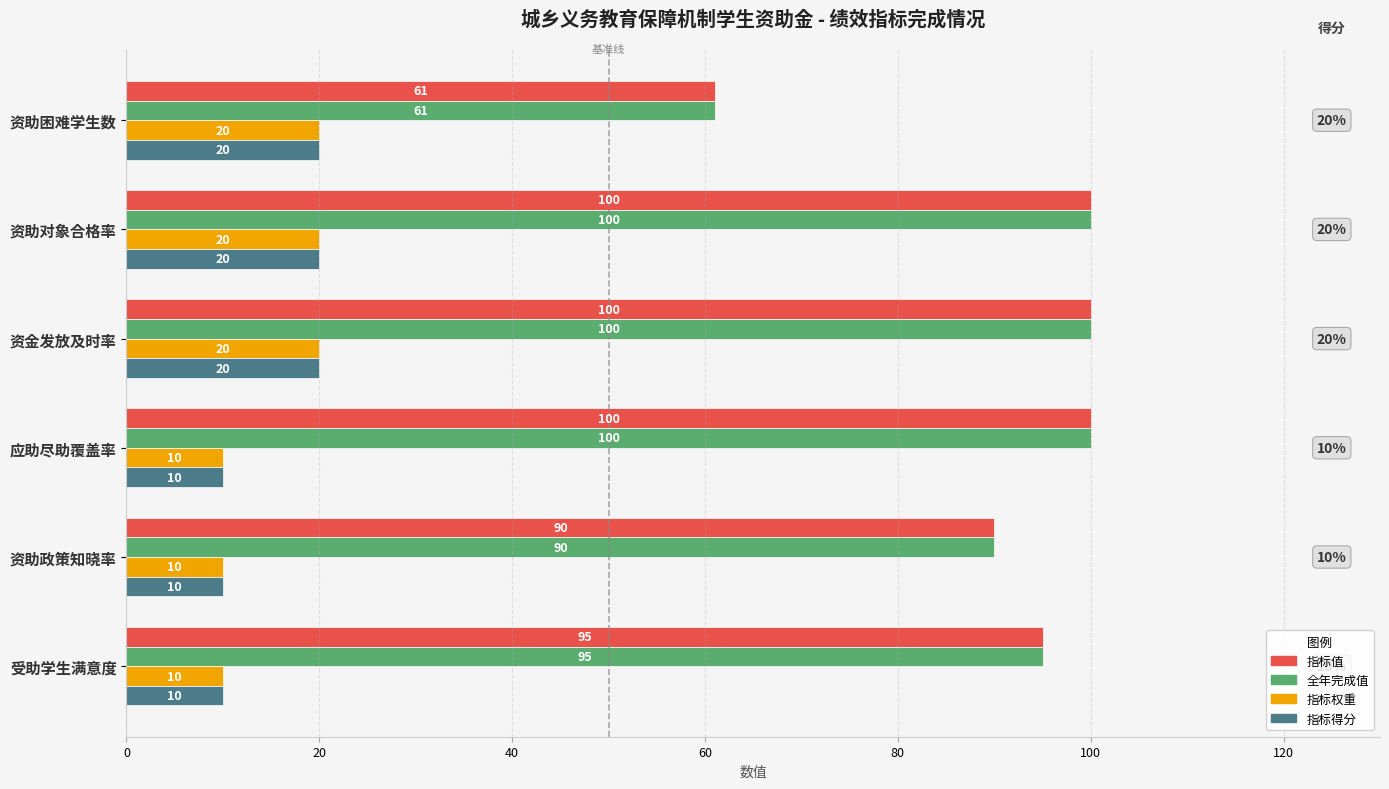

True or false: 指标值 has a value of 90 at 资助政策知晓率.

True